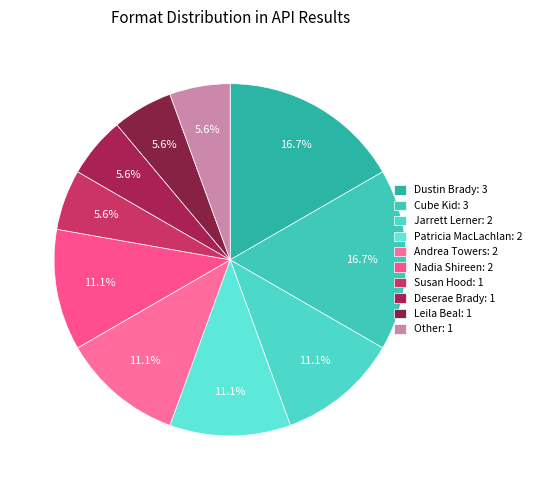

Rank the categories by value from highest to lowest.

Dustin Brady, Cube Kid, Jarrett Lerner, Patricia MacLachlan, Andrea Towers, Nadia Shireen, Susan Hood, Deserae Brady, Leila Beal, Other